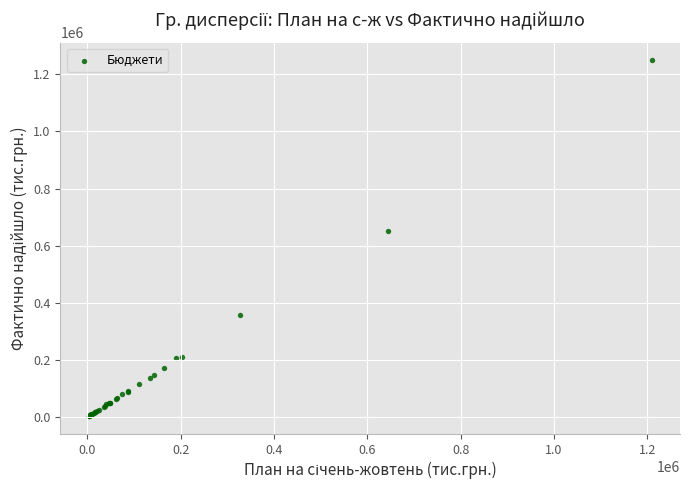

What Y value in the scatter plot is closest to 625838?

651959.2